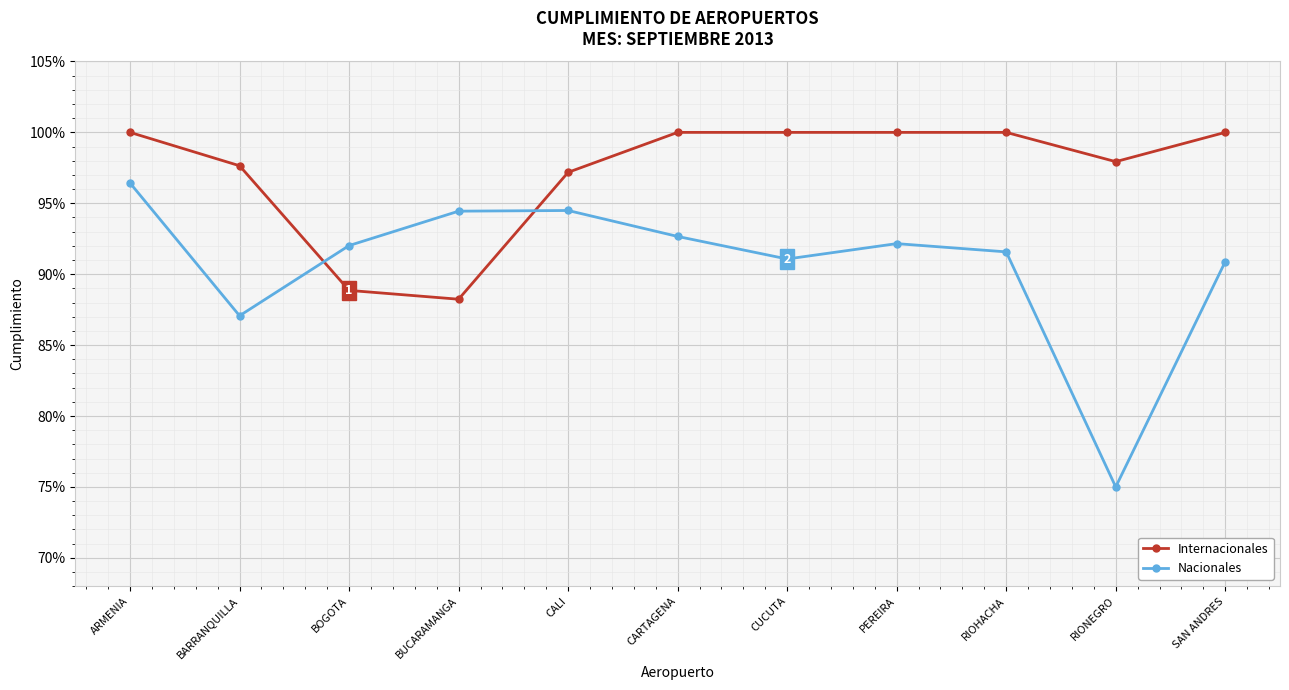

What is the minimum value for Nacionales?

0.8